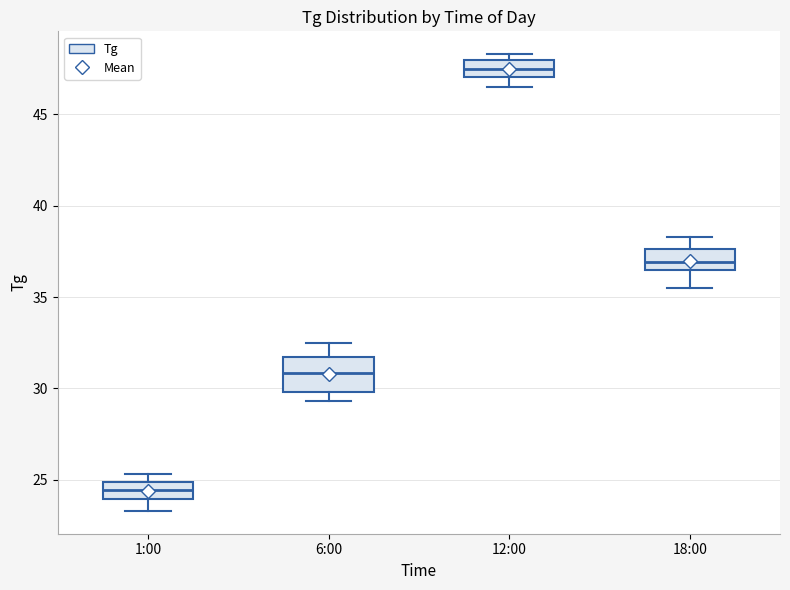

Reading left to right, read every box against the y-axis: the position of its median line, the range the box covers, and the ends of its whiskers. The values are not printed on the chart, so give them approximately, as read against the axis.

1:00: median 24.5, box 24.0 to 25.0, whiskers 23.5 to 25.5
6:00: median 31.0, box 30.0 to 32.0, whiskers 29.5 to 32.5
12:00: median 47.5, box 47.0 to 48.0, whiskers 46.5 to 48.5
18:00: median 37.0, box 36.5 to 37.5, whiskers 35.5 to 38.5